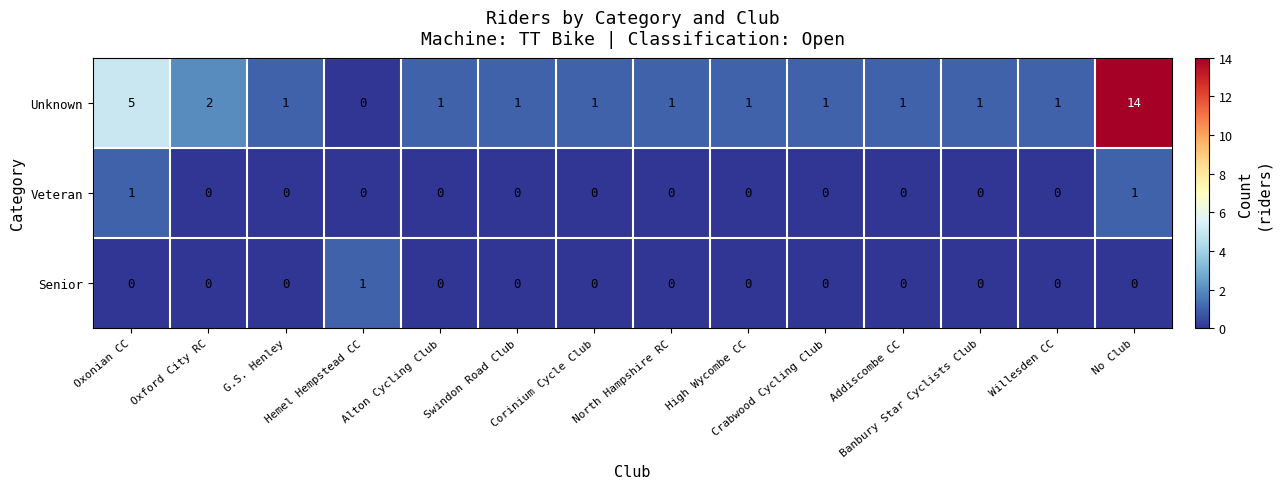

Which series has the largest total across all categories?

Unknown